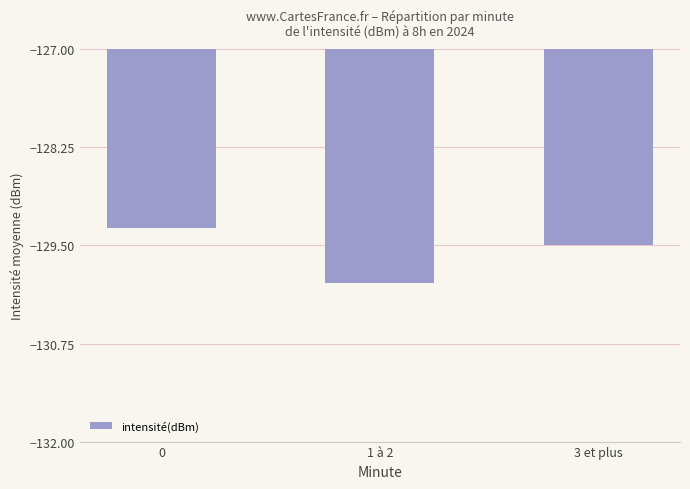

The value at 3 et plus is -67.5. True or false?

False